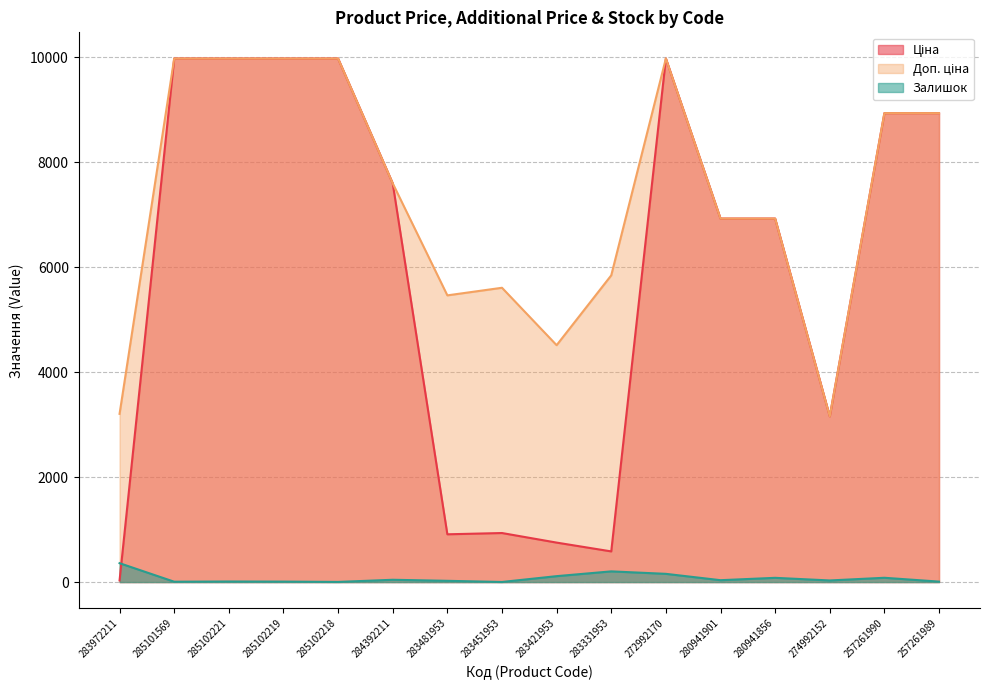

What is the spread (max minus min) of values at 285102219?

9966.0